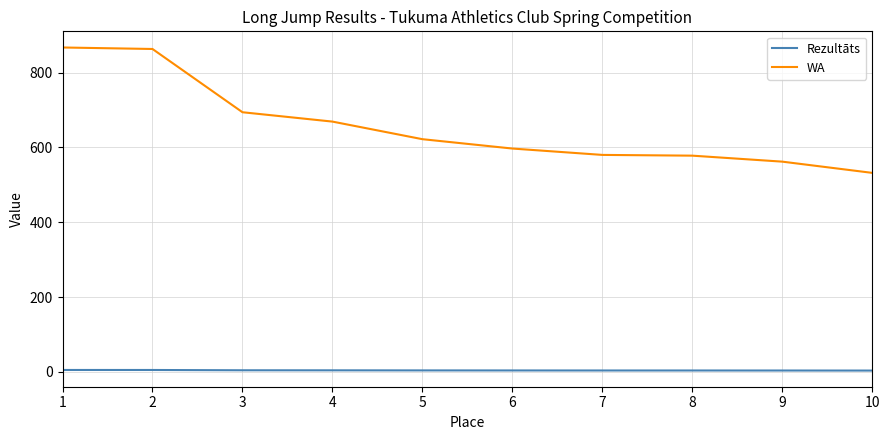

What is the maximum value for Rezultāts?

5.4